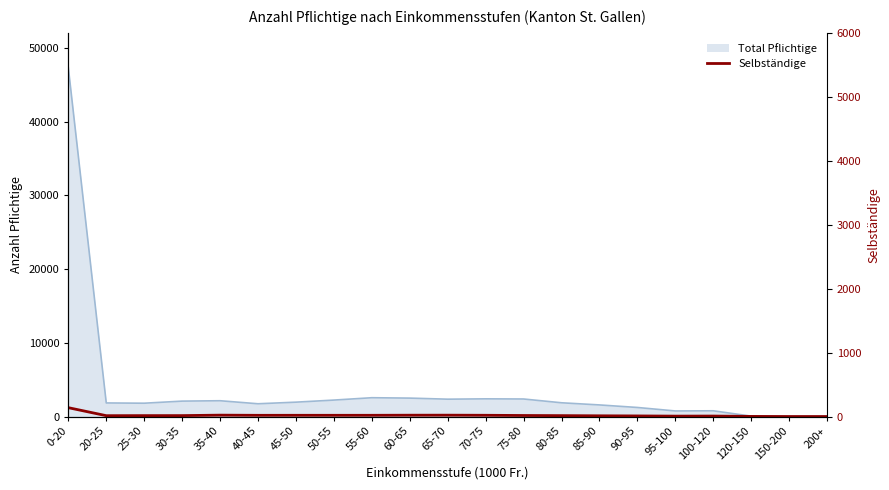

Which label corresponds to the smallest value in the chart?

150-200